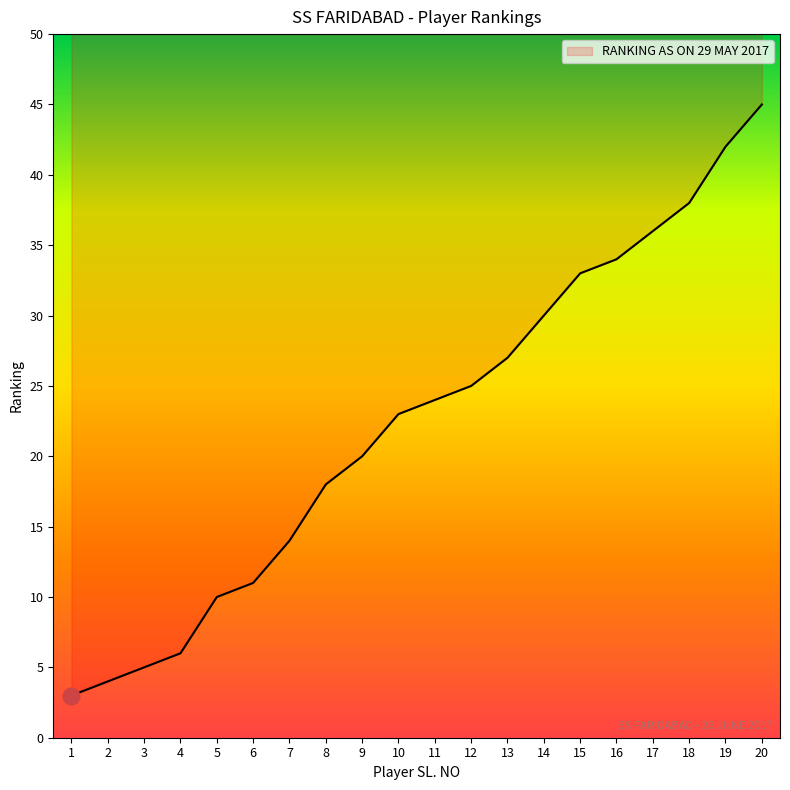

True or false: the data shows 2 at 3.

False